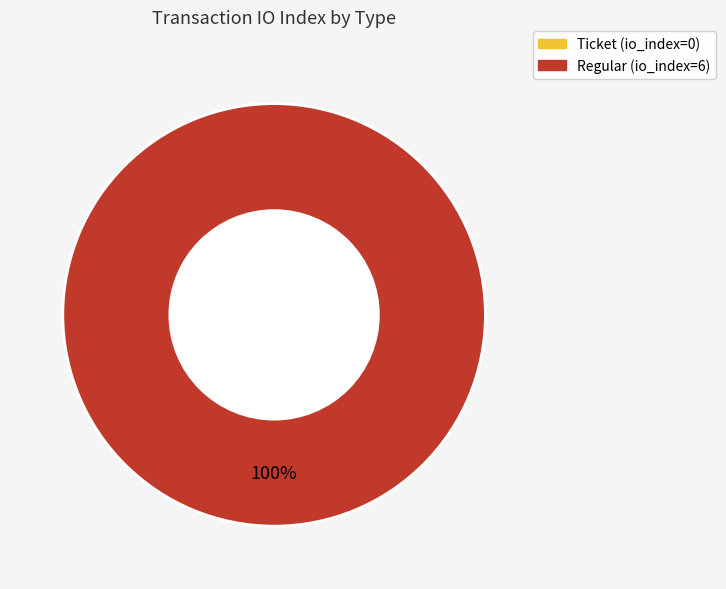

Rank the categories by value from lowest to highest.

Ticket, Regular